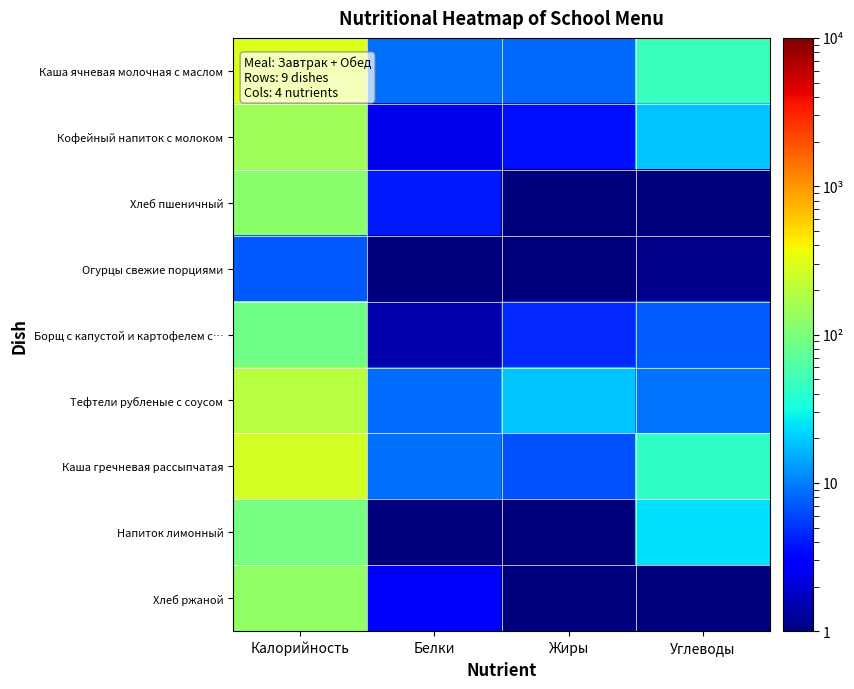

At which category is the sum across all series the highest?

Калорийность